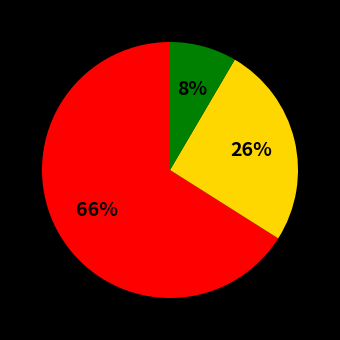

Is there any slice that represents more than half of the pie?

Yes